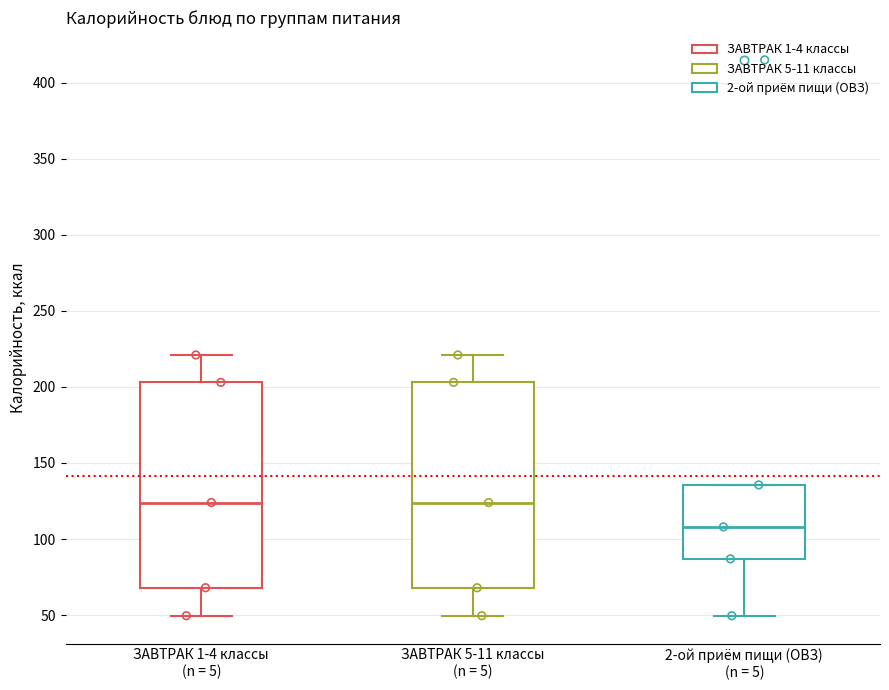

Reading left to right, transcribe this box plot: for each box, give where its median line is, the range the box spans, and where its two whiskers end, as read against the y-axis. The values are not printed on the chart, so give them approximately, as read against the axis.

ЗАВТРАК 1-4 классы (n = 5): median 125, box 70 to 205, whiskers 50 to 220
ЗАВТРАК 5-11 классы (n = 5): median 125, box 70 to 205, whiskers 50 to 220
2-ой приём пищи (ОВЗ) (n = 5): median 110, box 85 to 135, whiskers 50 to 135